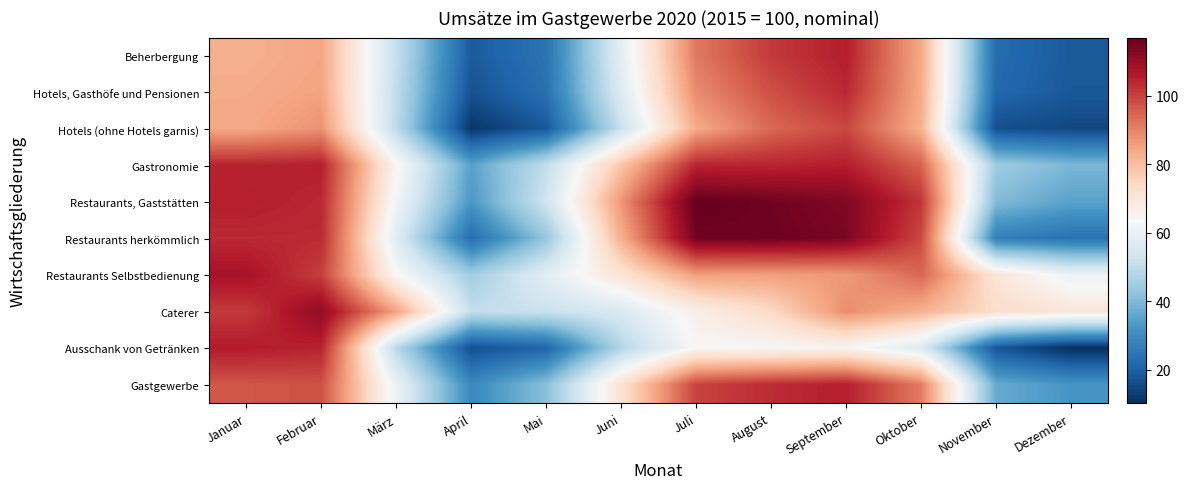

Which label corresponds to the largest value in the chart?

Juli